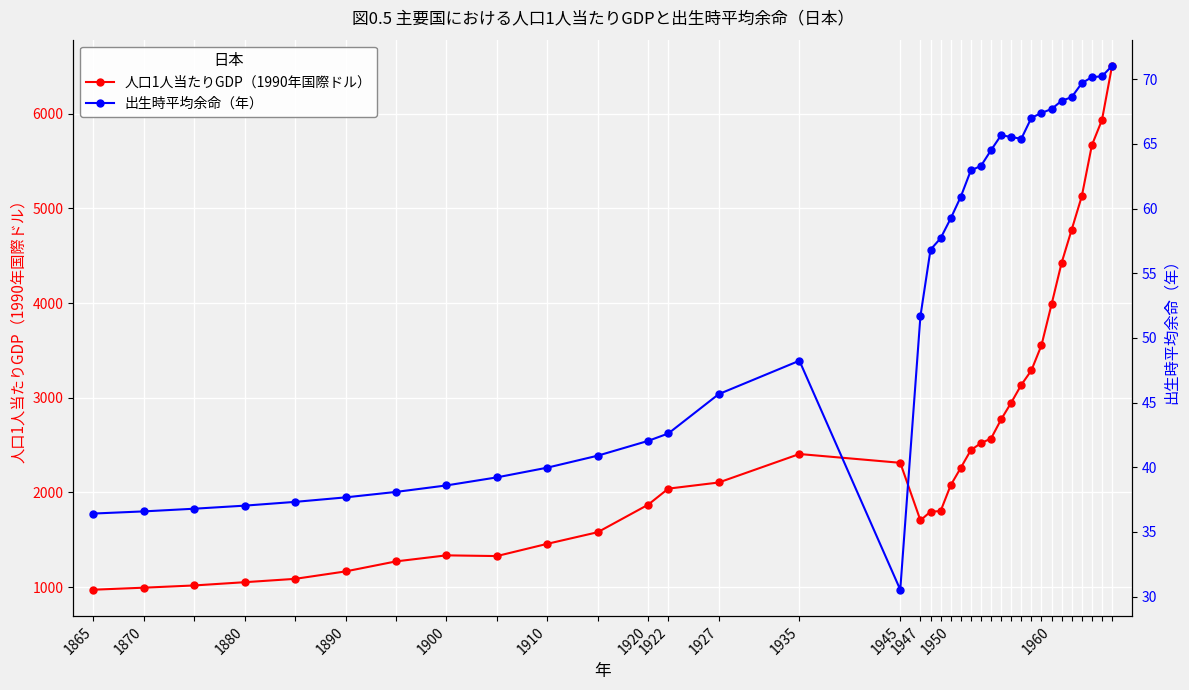

How many data points in 出生時平均余命（年） are above 57?

18